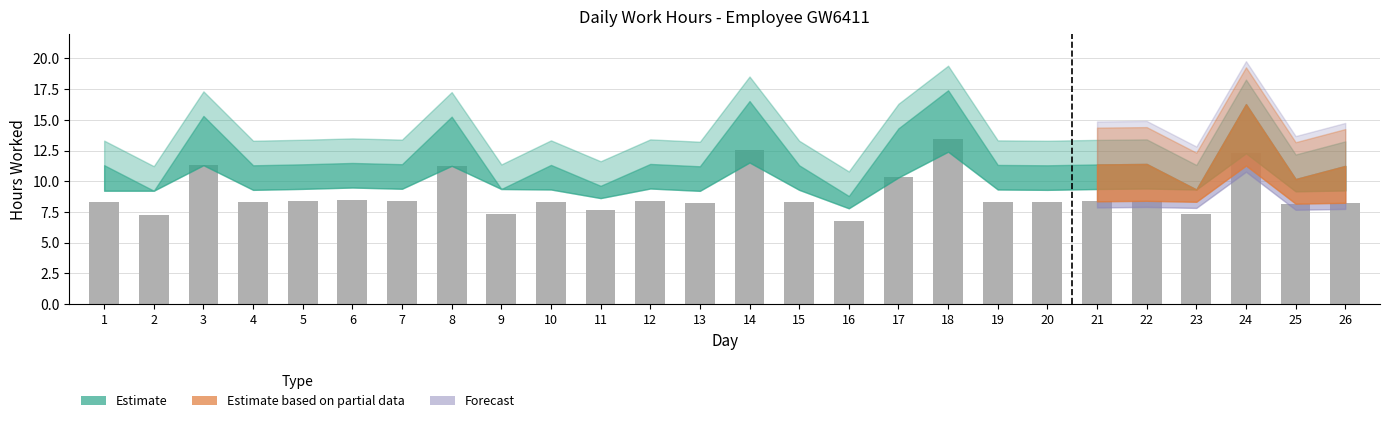

What is the average value?

8.9